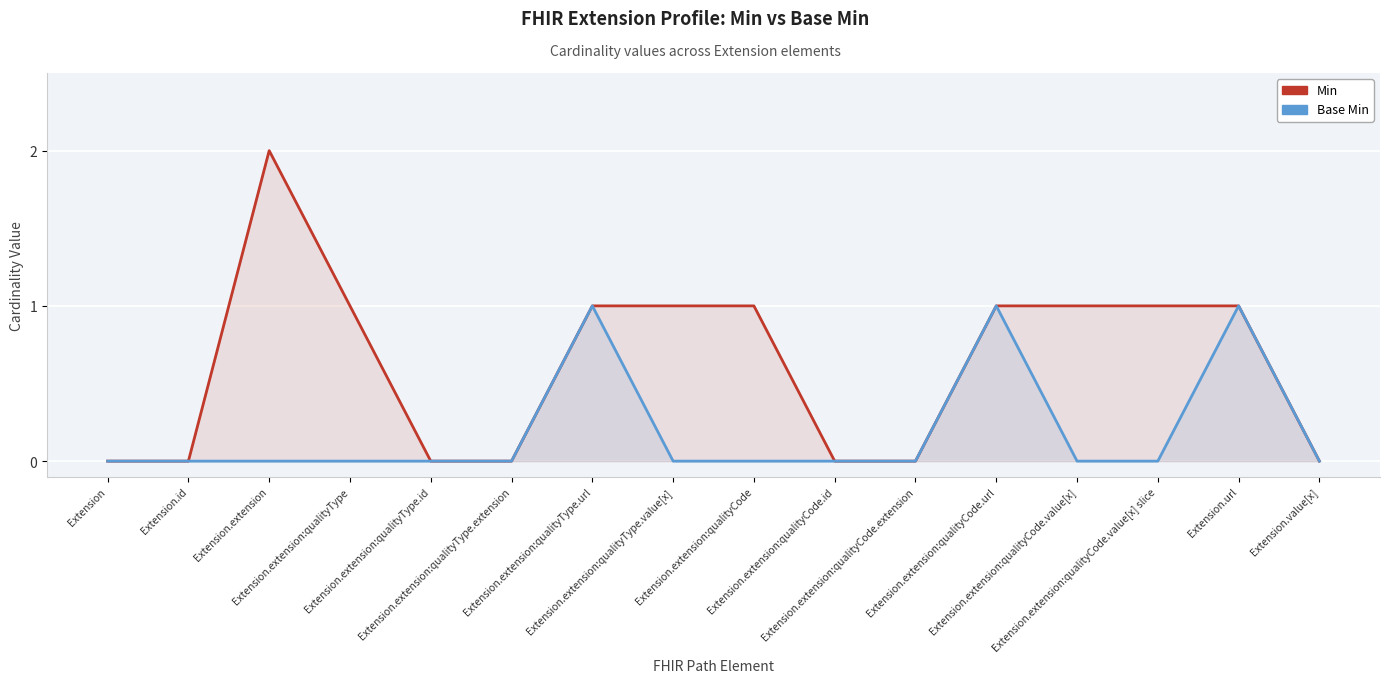

Count the number of data series in this chart.

2